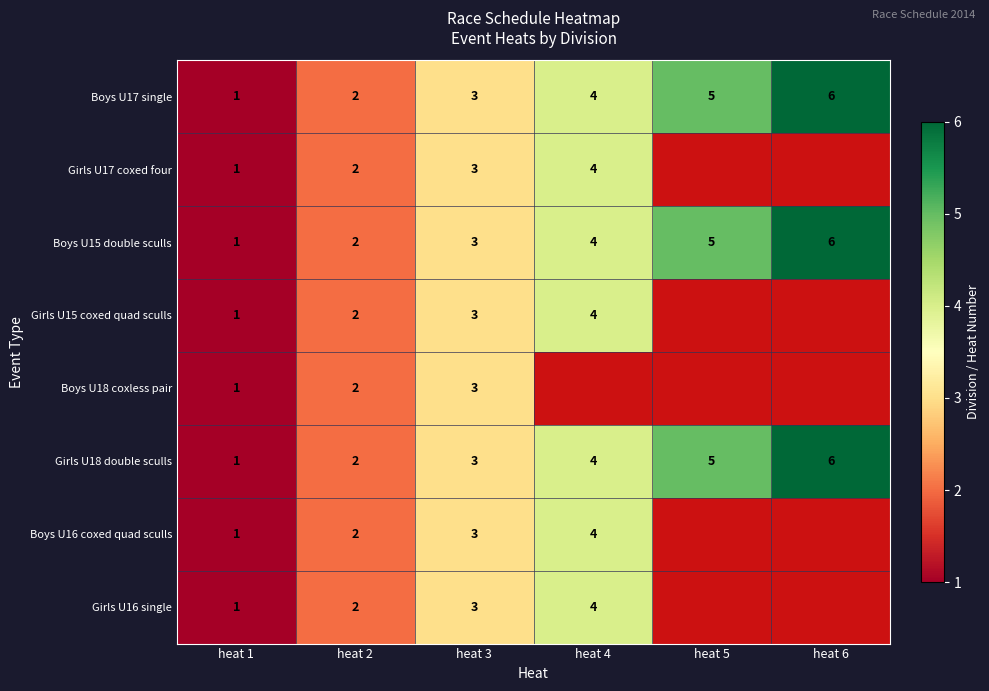

List the labels in order of Boys U15 double sculls value, smallest first.

heat 1, heat 2, heat 3, heat 4, heat 5, heat 6